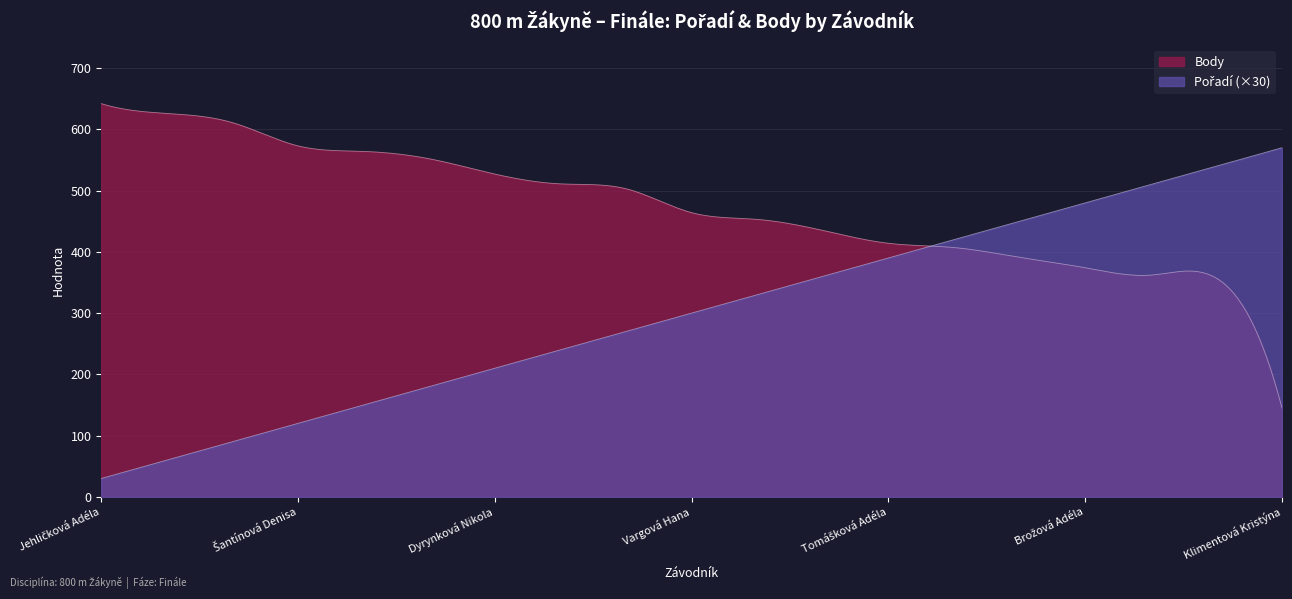

The value of Pořadí at Bělohlavová Andrea is 20. True or false?

False